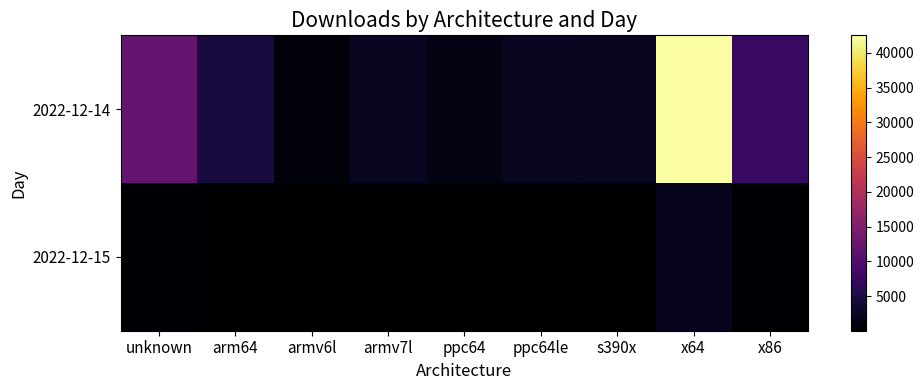

Which series changed the most between unknown and arm64?

2022-12-14